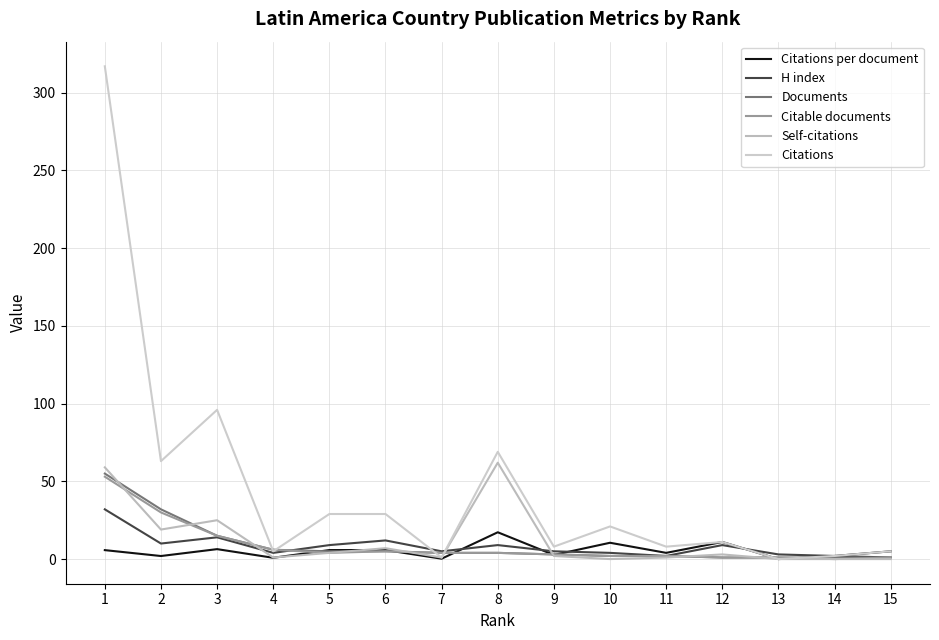

List the series in order of their peak value, lowest first.

Citations per document, H index, Citable documents, Documents, Self-citations, Citations